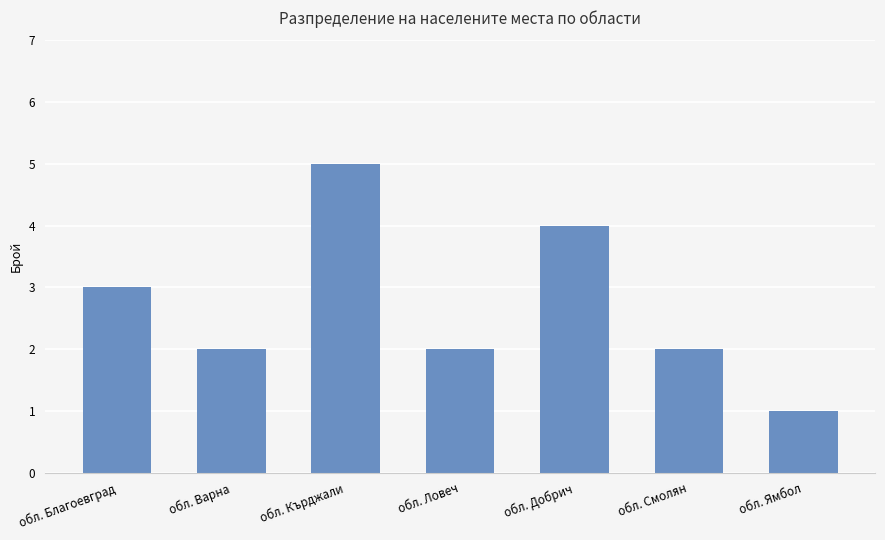

What is the sum of the values at обл. Ямбол and обл. Смолян?

3